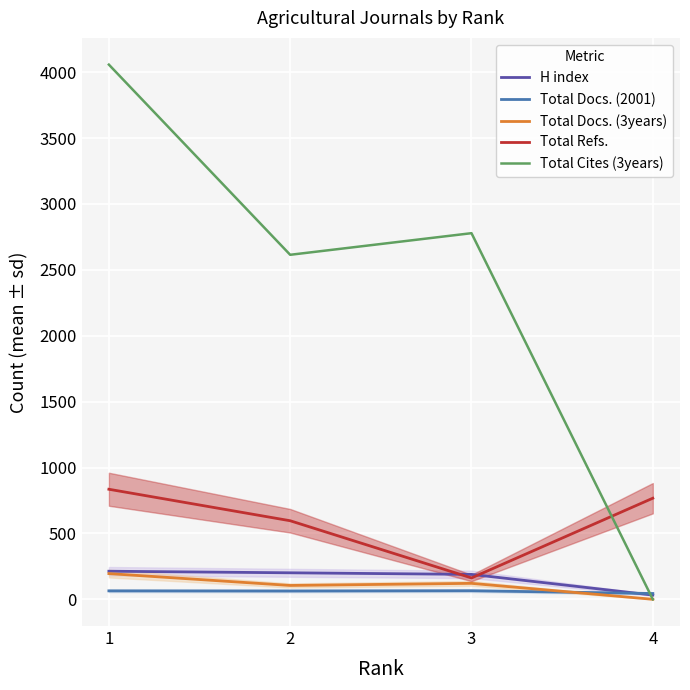

What is the value of the Total Docs. (3years) point at the 3rd from the left?

121